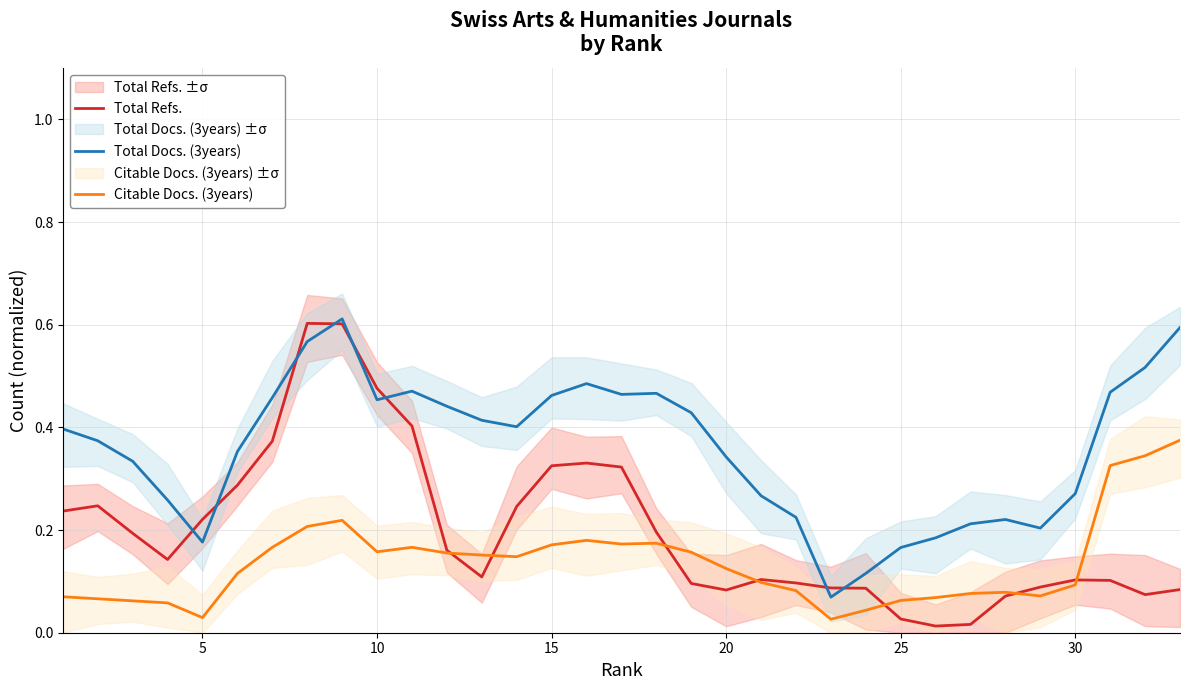

How many times do Citable Docs. (3years) and Total Refs. cross each other?

7